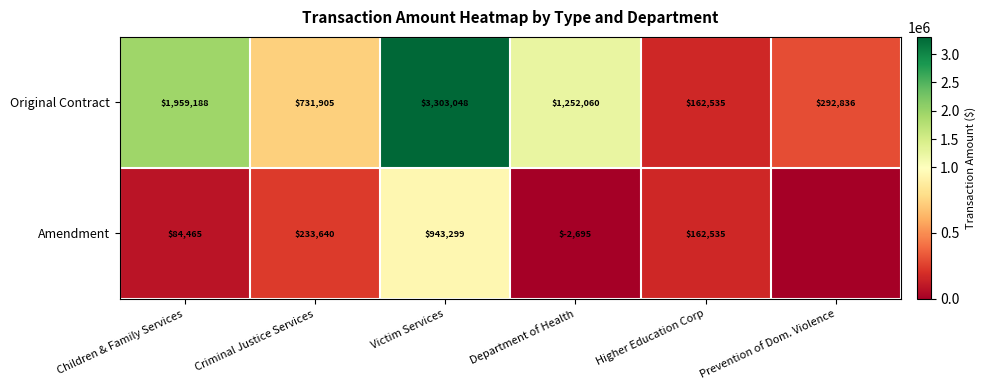

Which series changed the most between Criminal Justice Services and Victim Services?

Original Contract